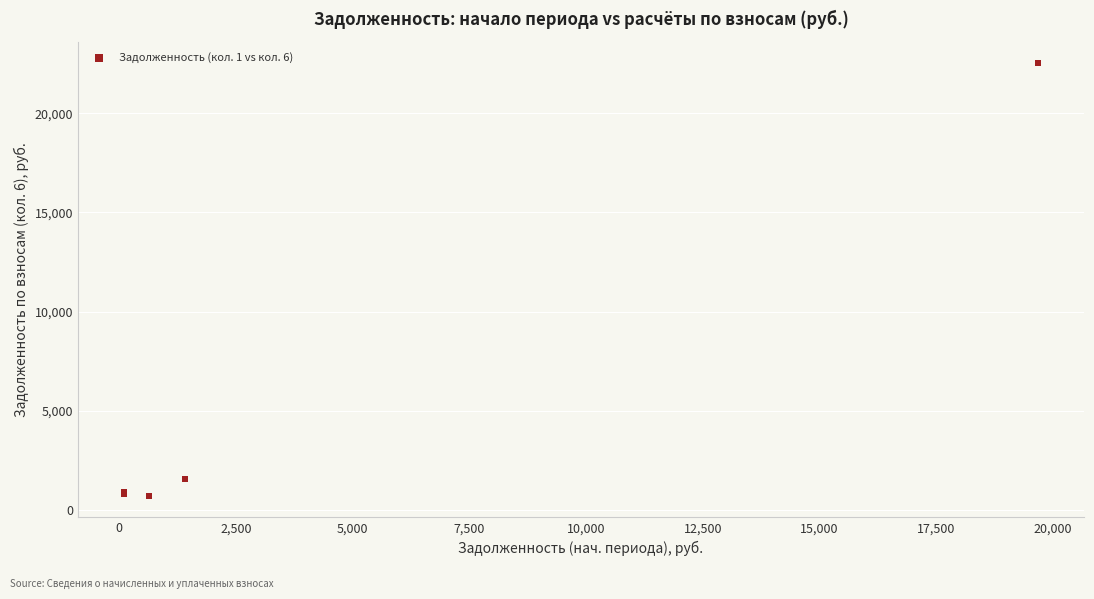

What Y value in the scatter plot is closest to 11611?

1552.7